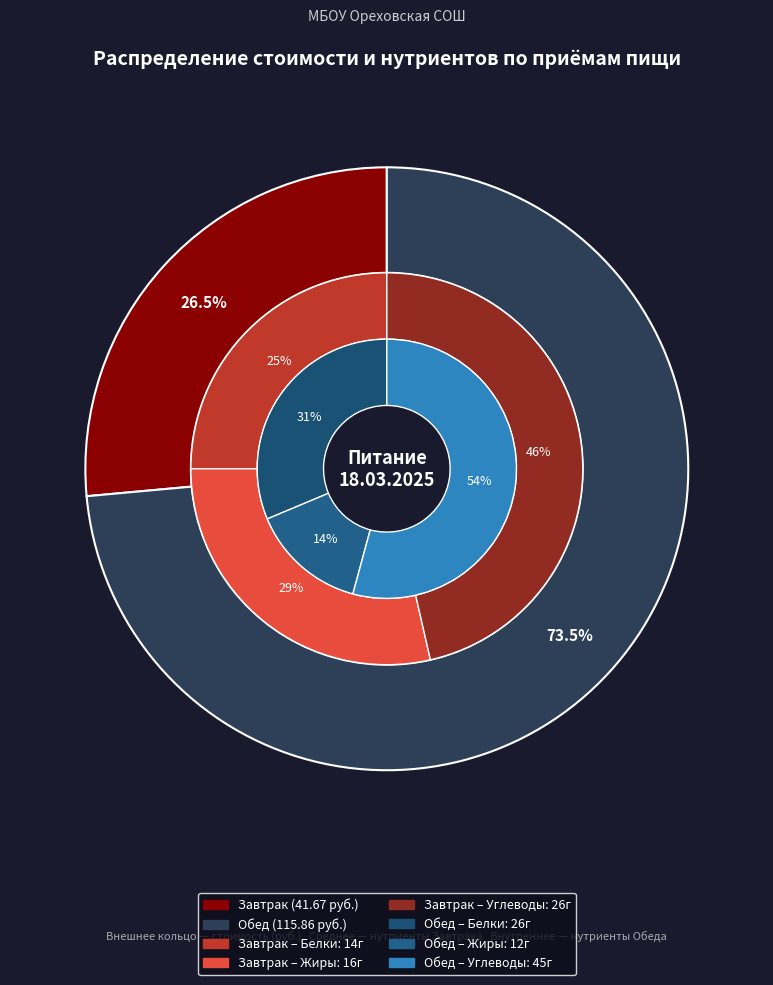

Count the number of slices in the pie.

3